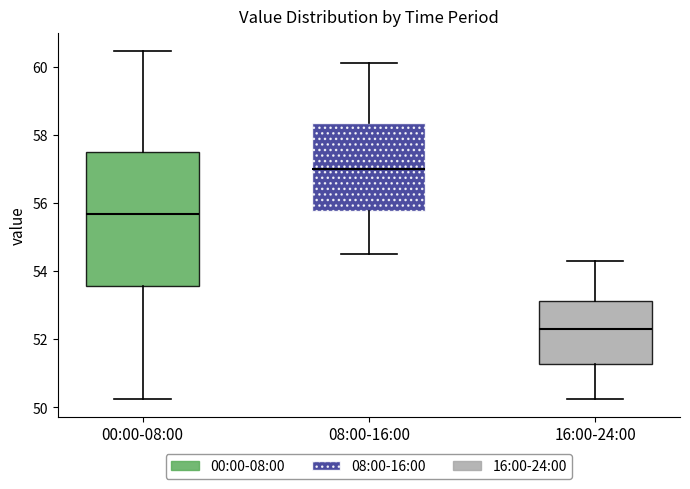

Which box's median line is the highest?

08:00-16:00